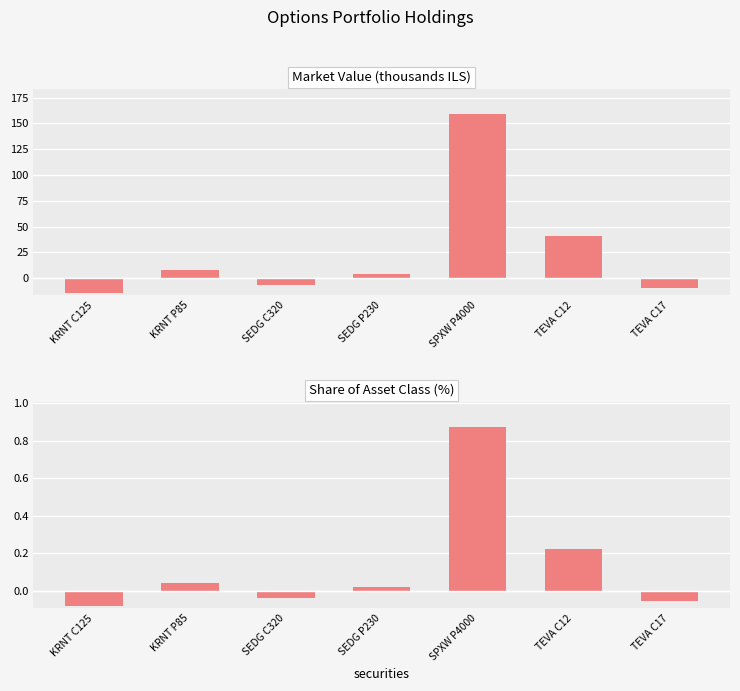

Count the number of categories in the chart.

7